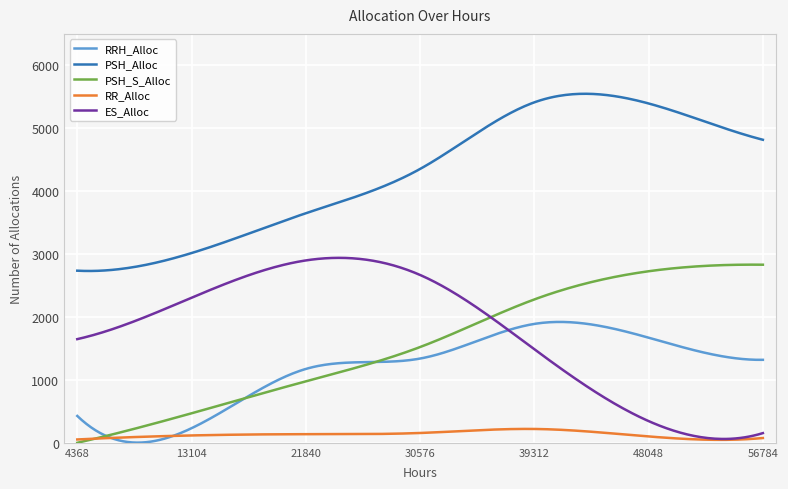

Which series has the largest total across all categories?

PSH_Alloc